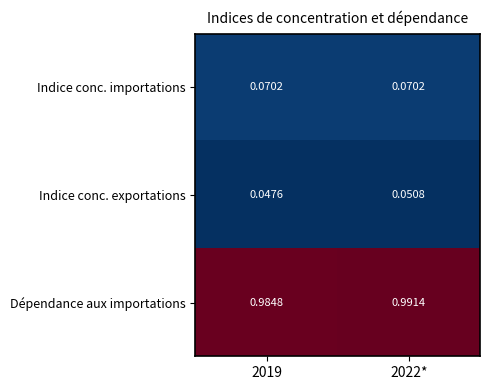

Which series changed the most between 2019 and 2022*?

Dépendance aux importations